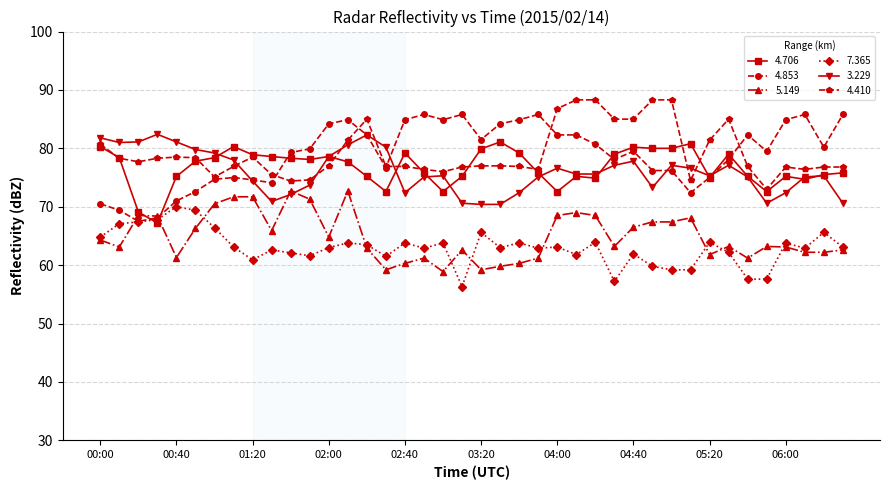

What is the minimum value shown in the chart?

56.3